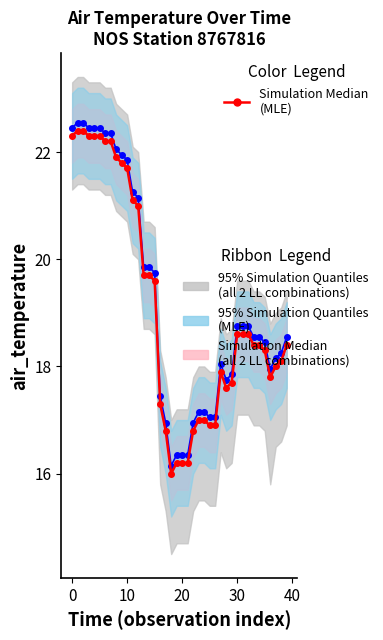

Reading left to right, extract all data points from this chart.

22.3	22.4	22.4	22.3	22.3	22.3	22.2	22.2	21.9	21.8	21.7	21.1	21.0	19.7	19.7	19.6	17.3	16.8	16.0	16.2	16.2	16.2	16.8	17.0	17.0	16.9	16.9	17.9	17.6	17.7	18.6	18.6	18.6	18.4	18.4	18.3	17.8	18.0	18.1	18.4